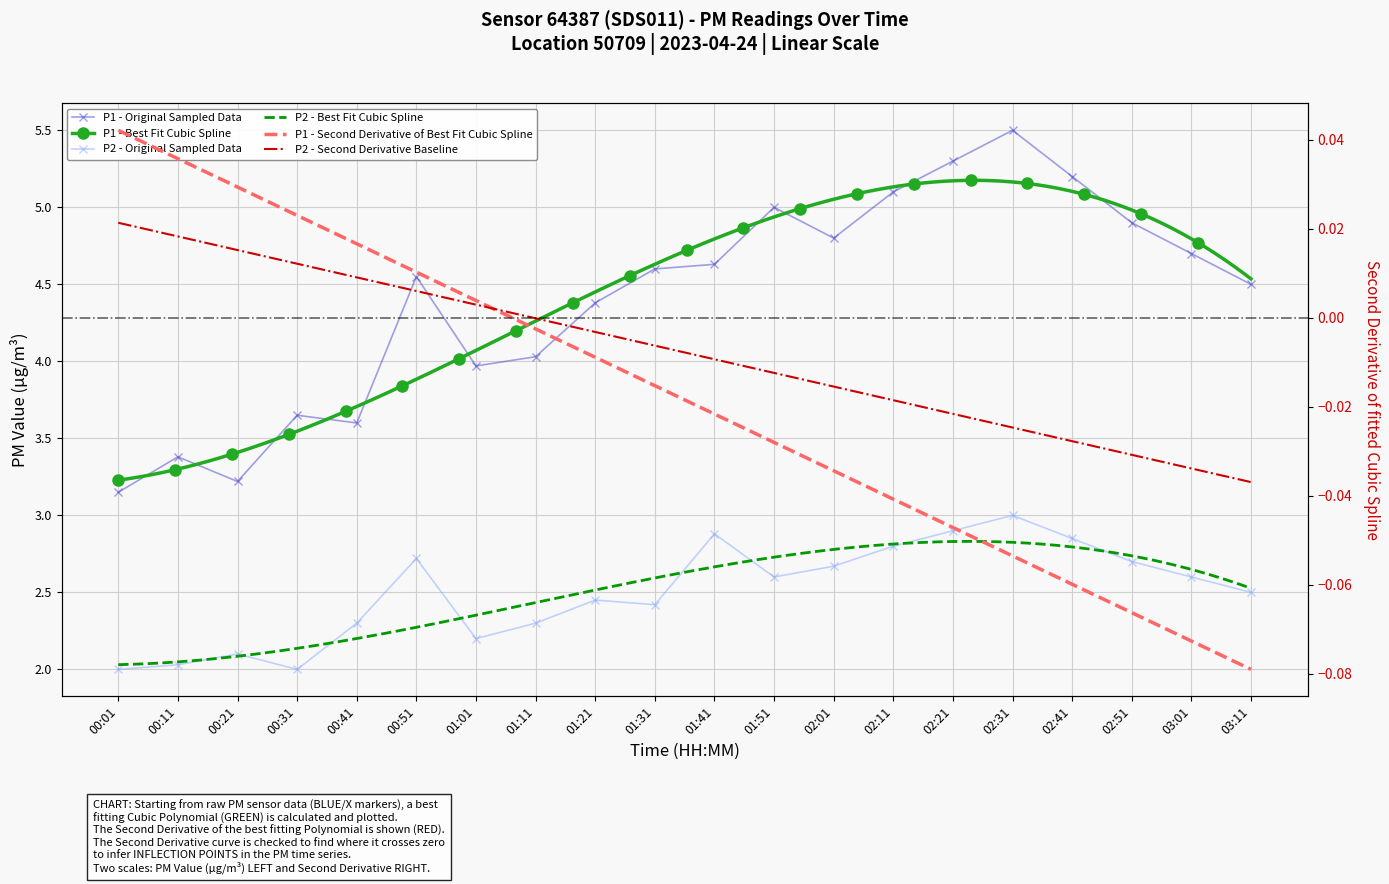

In P1, how many points are higher than both neighbors (excluding endpoints)?

5